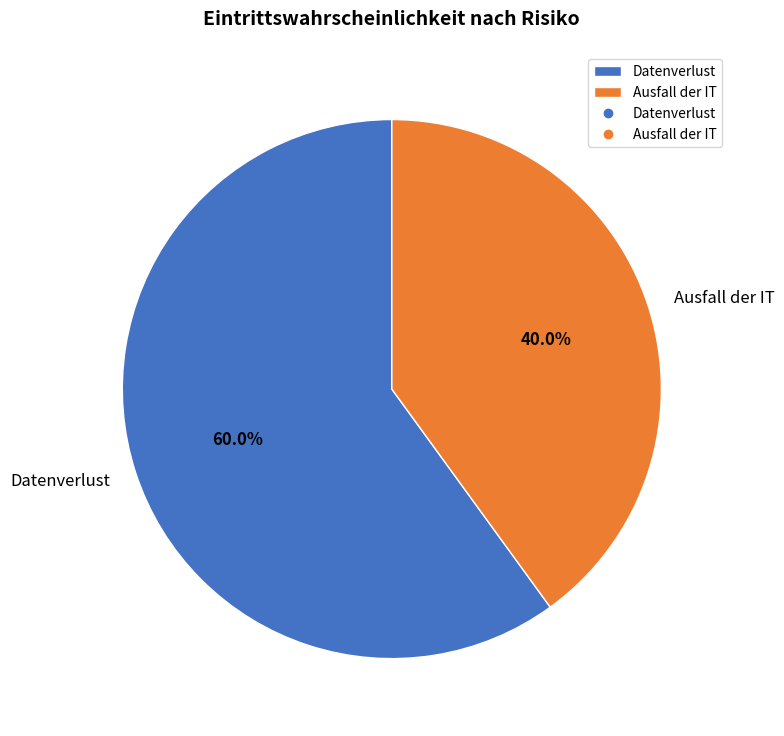

True or false: Ausfall der IT accounts for 47% of the total.

False